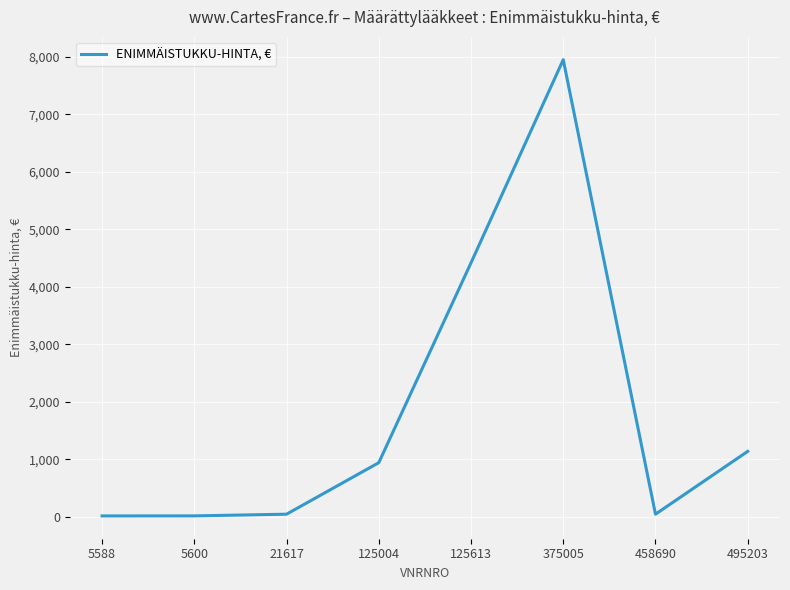

True or false: the data shows 7951.5 at 375005.

True